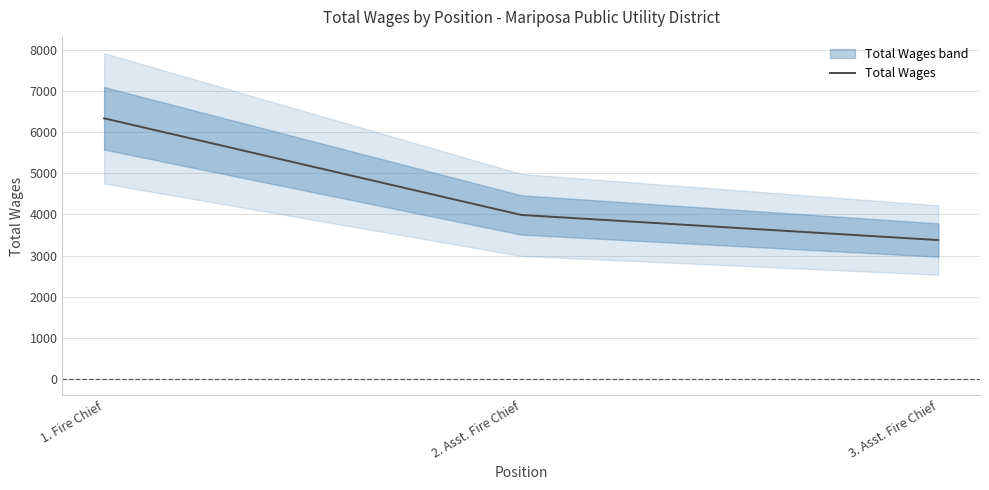

The chart shows a value of 3376 at 3. Asst. Fire Chief. True or false?

True